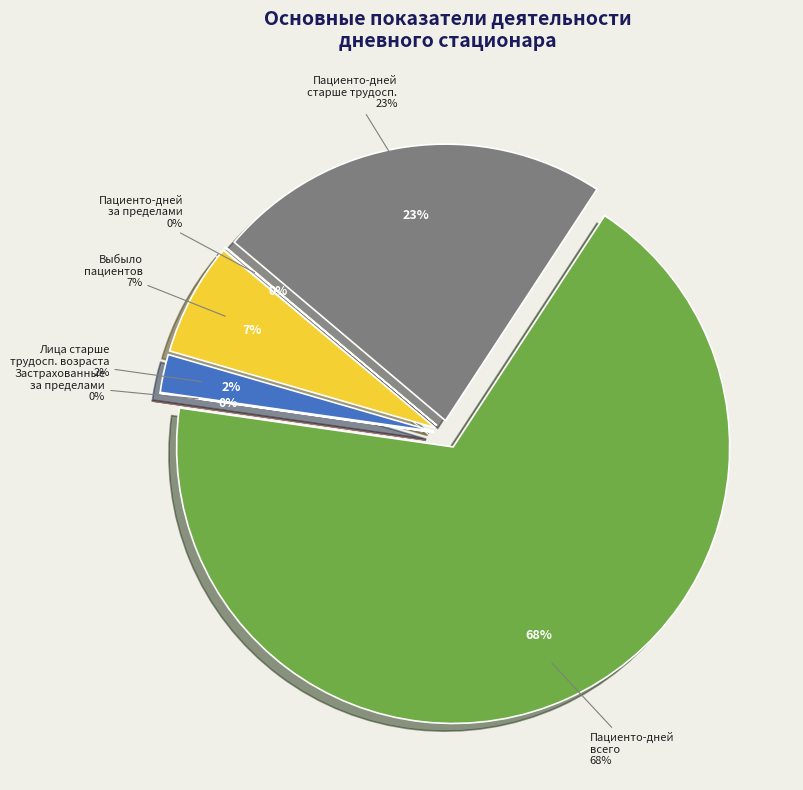

How many slices are in this pie chart?

6